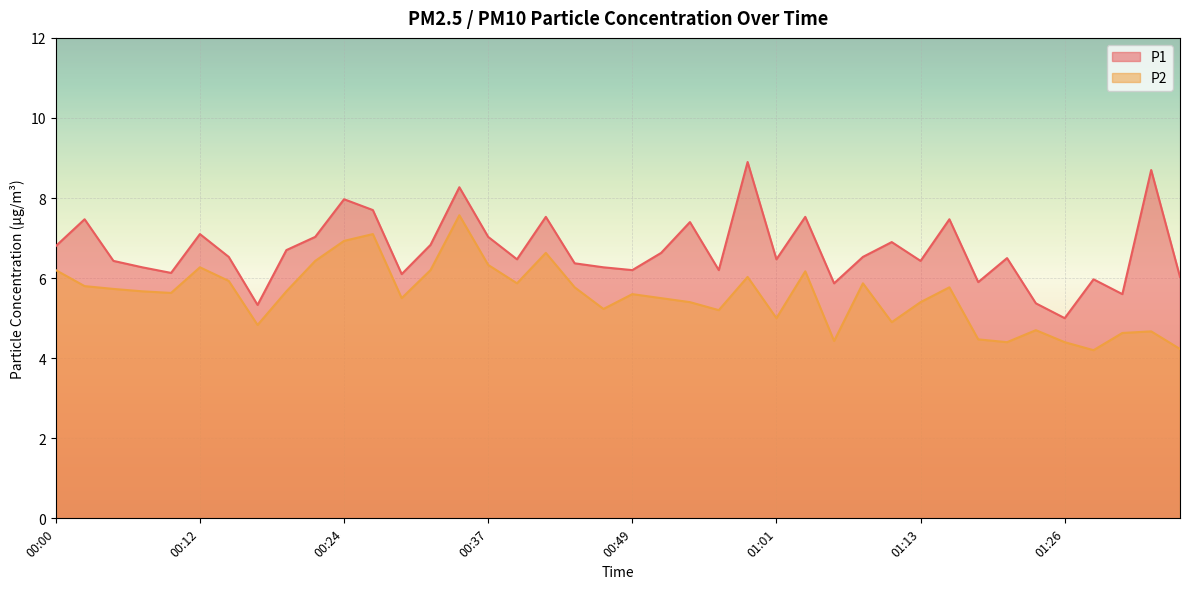

Is it true that P2 equals 5.5 at 00:29?

True